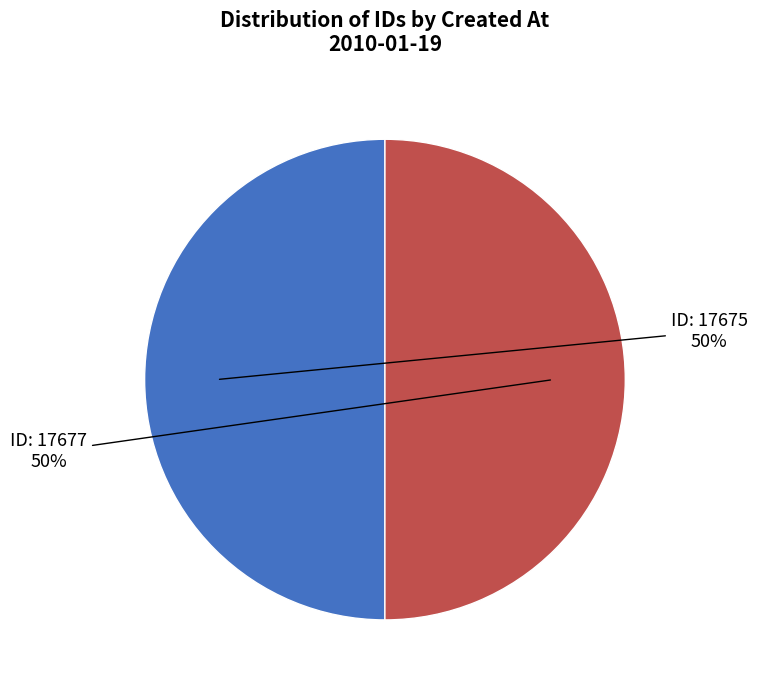

To the nearest percent, what is the average slice percentage?

50%